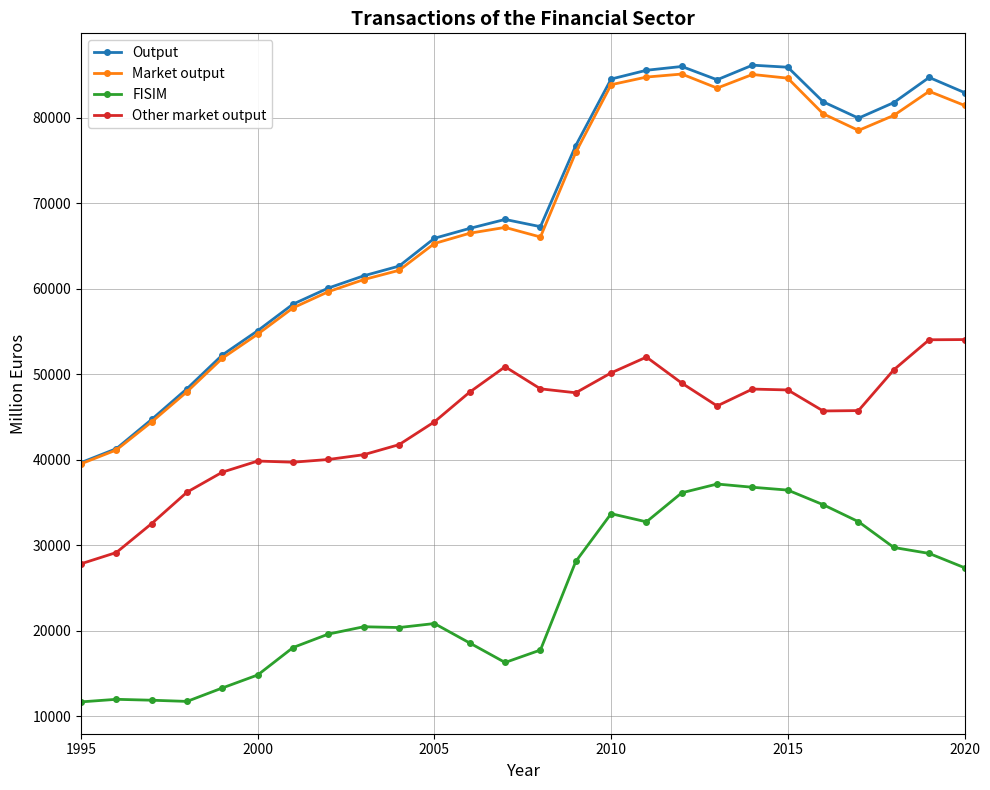

What is the minimum value for Other market output?

27837